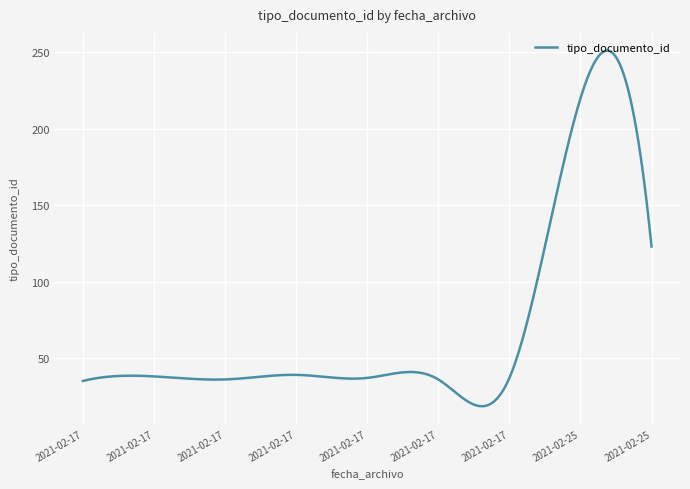

What is the difference between the maximum and minimum values?

232.7